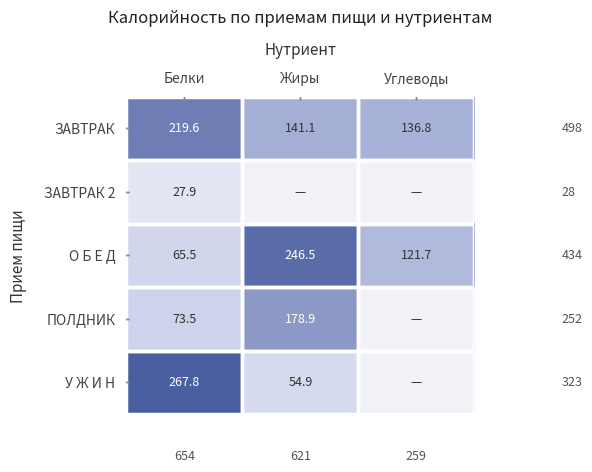

Rank the categories by О Б Е Д value from highest to lowest.

Жиры, Углеводы, Белки